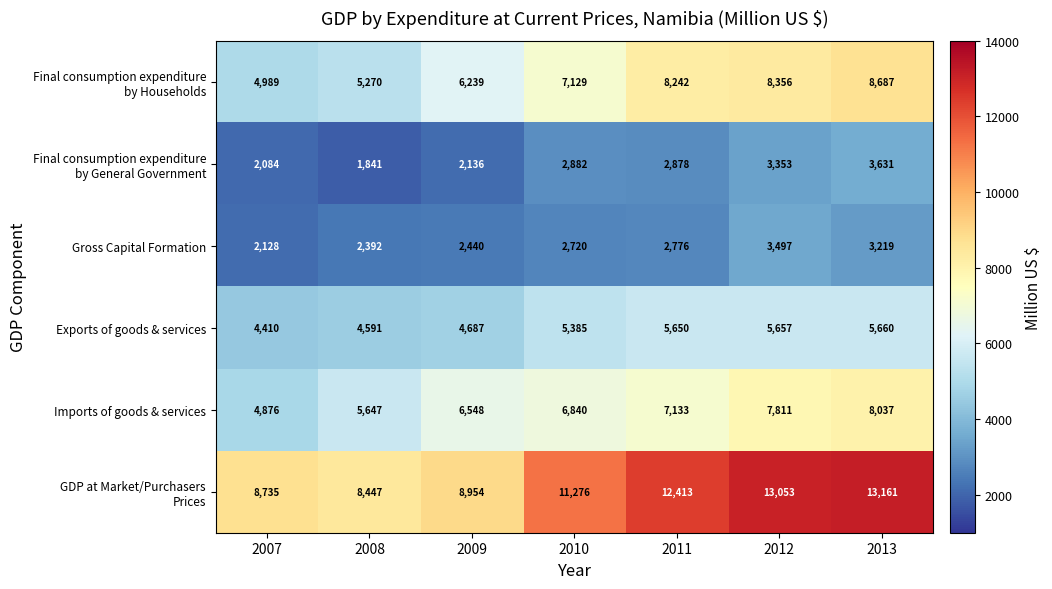

At which category does the chart reach its peak across all series?

2013